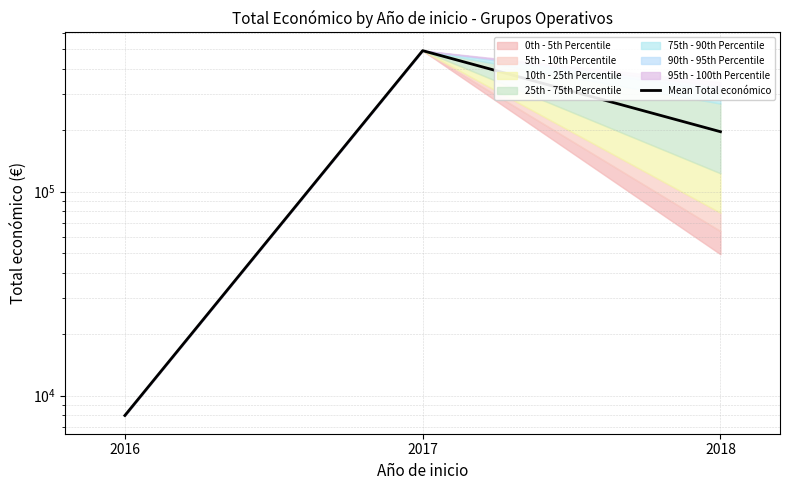

At which category does the chart reach its peak across all series?

2017